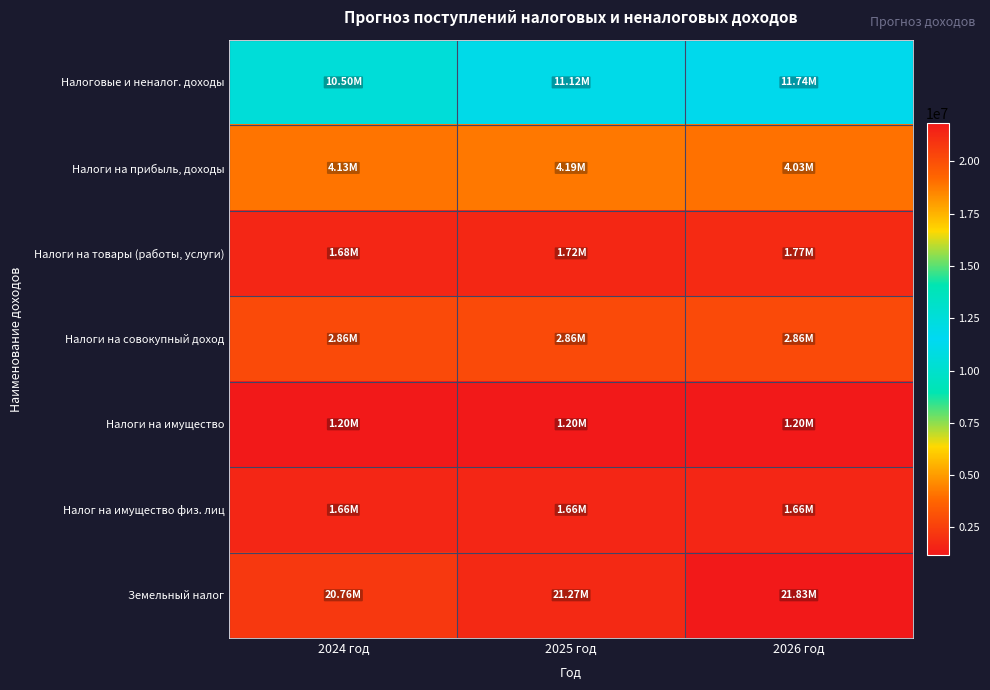

Rank the series at 2024 год from highest to lowest value.

Земельный налог, Налоговые и неналог. доходы, Налоги на прибыль, доходы, Налоги на совокупный доход, Налоги на товары (работы, услуги), Налог на имущество физ. лиц, Налоги на имущество